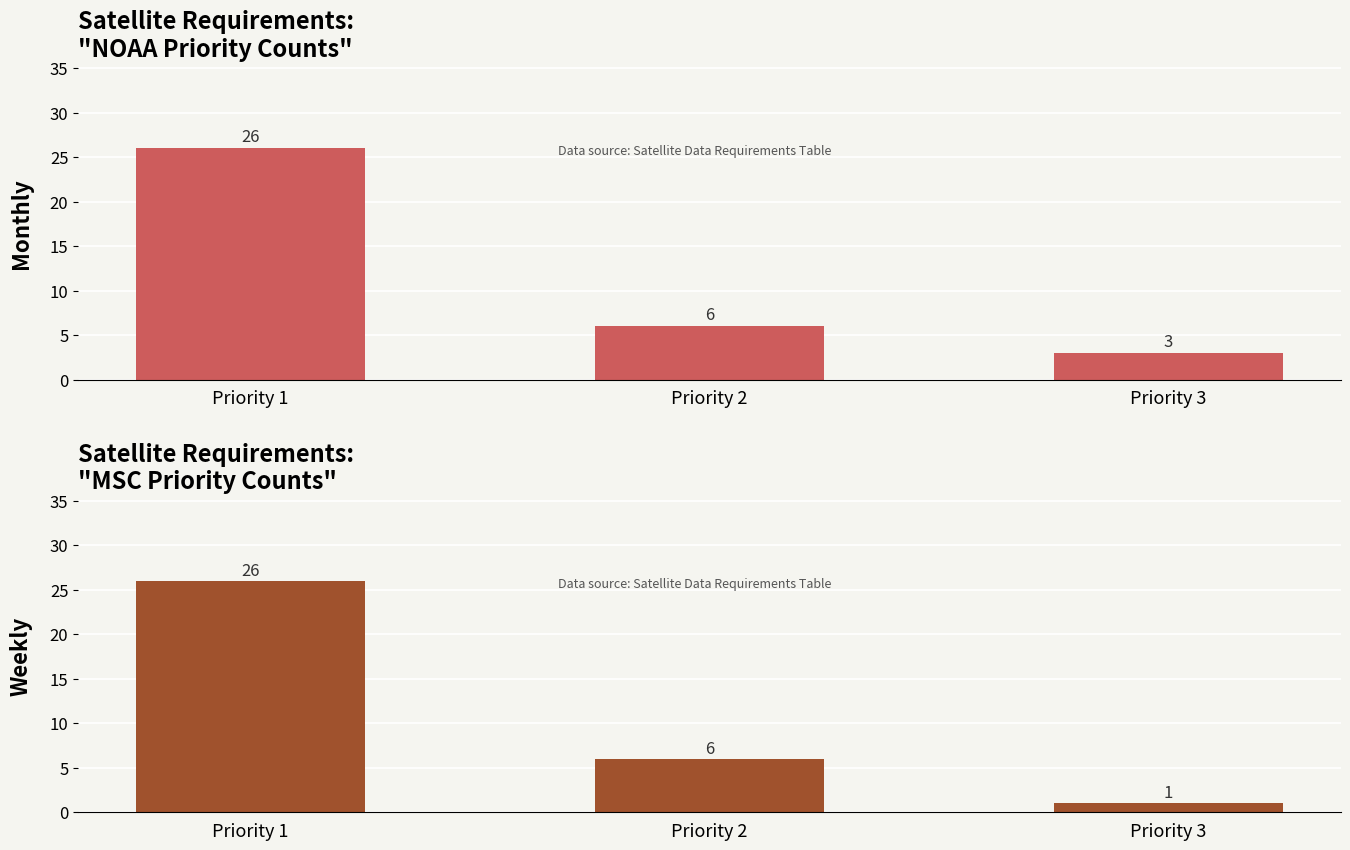

What is the sum of the MSC Priority values at Priority 2 and Priority 1?

32